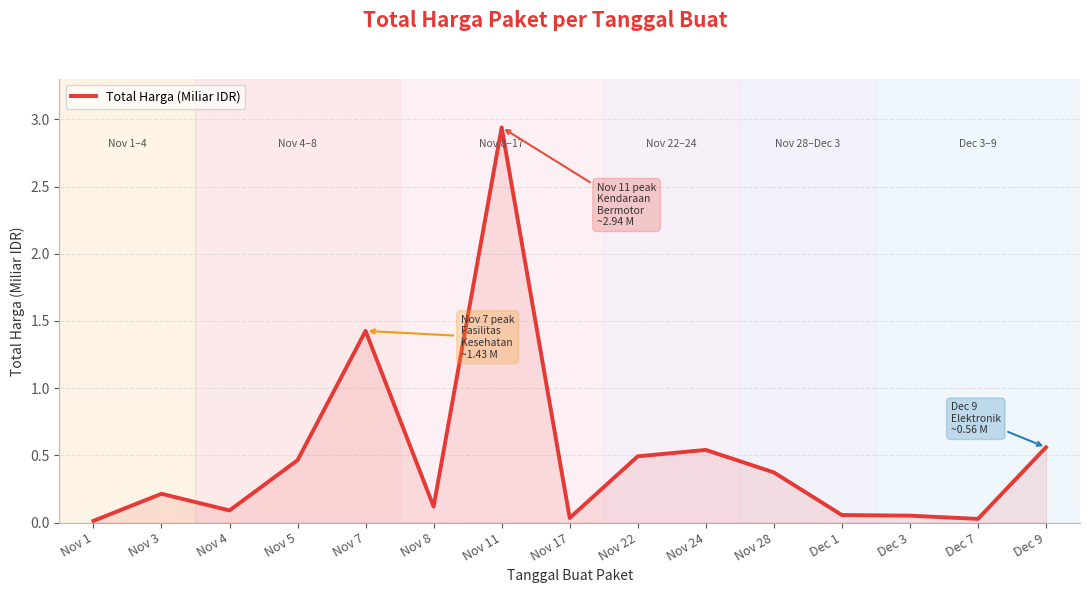

What position from the right is Nov 7?

11